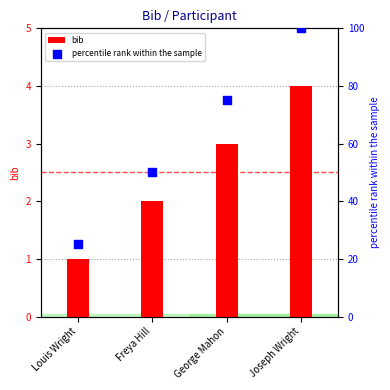

Which series has the largest total across all categories?

percentile rank within the sample